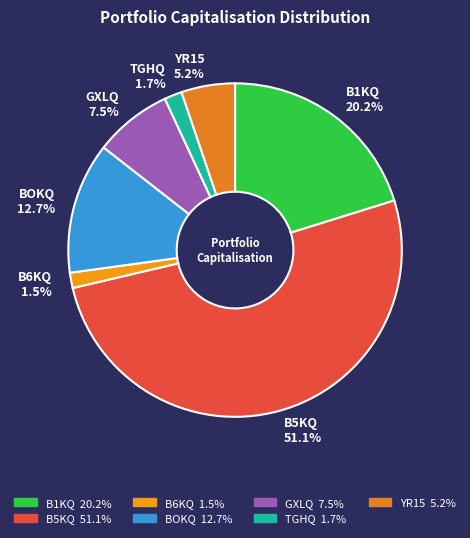

Does B5KQ 51.1% represent more than half of the total?

Yes